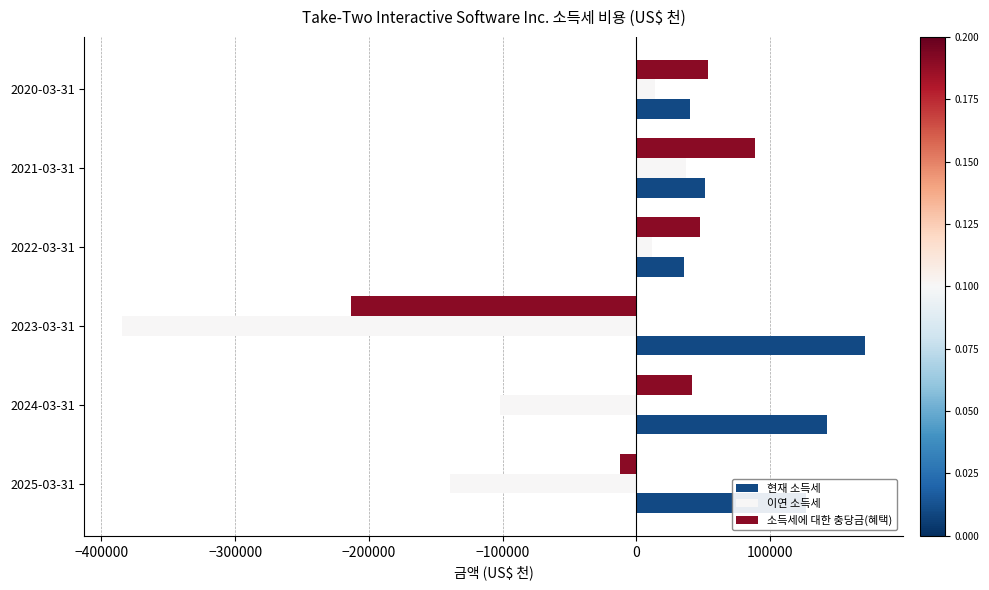

Which series has the largest total across all categories?

현재 소득세